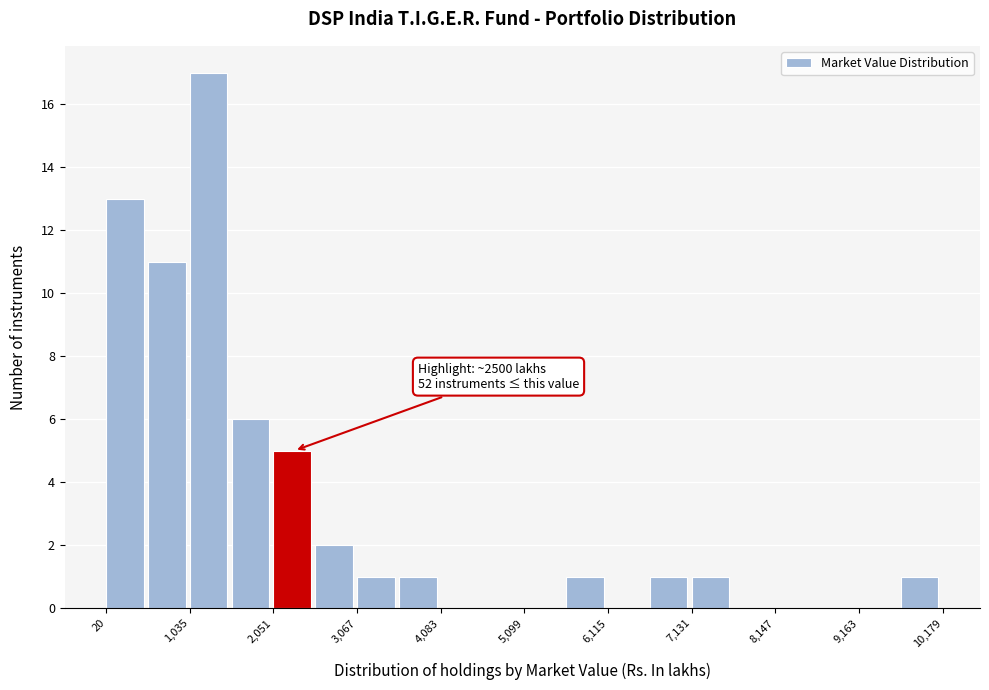

Read against the x-axis, roughly where is the centre of the tallest bar?

1200